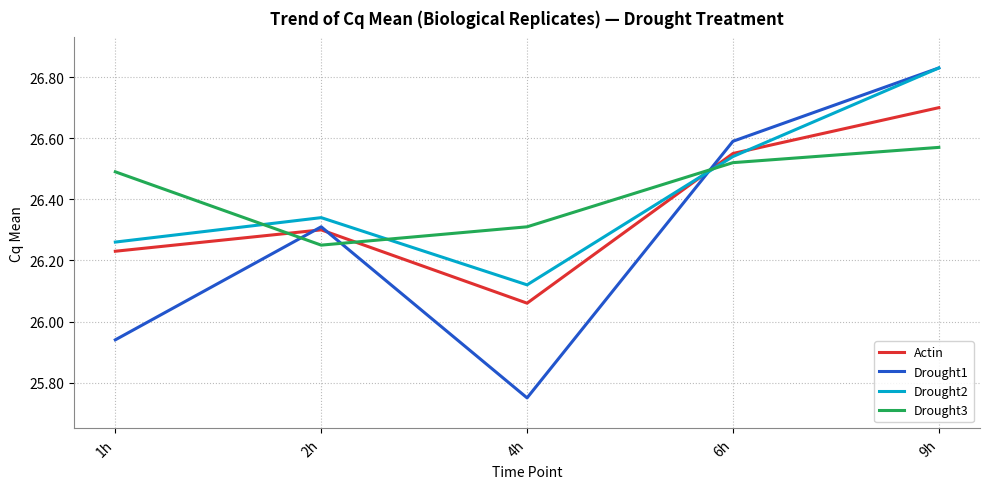

At which category is the sum across all series the highest?

9h